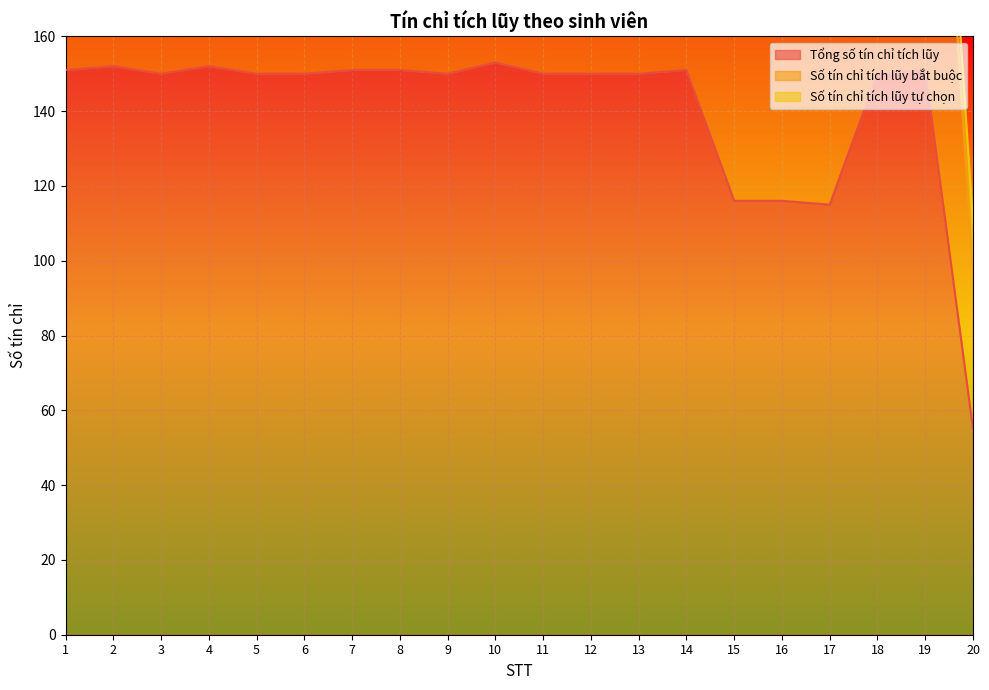

Does the chart display data point markers on the line(s)?

No